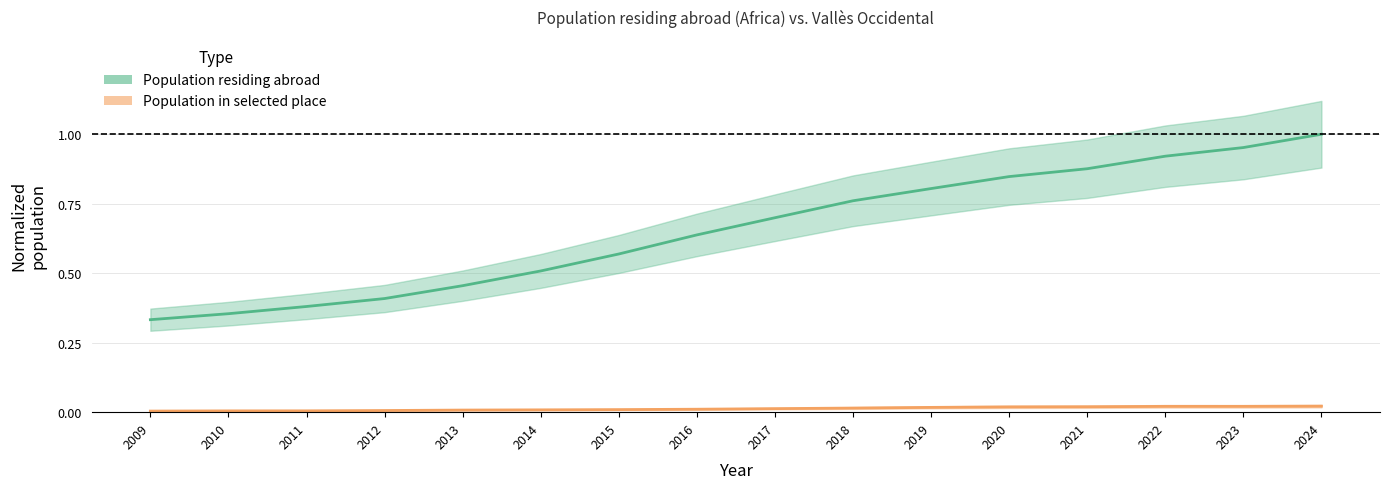

Which category has the lowest value across all series?

2009